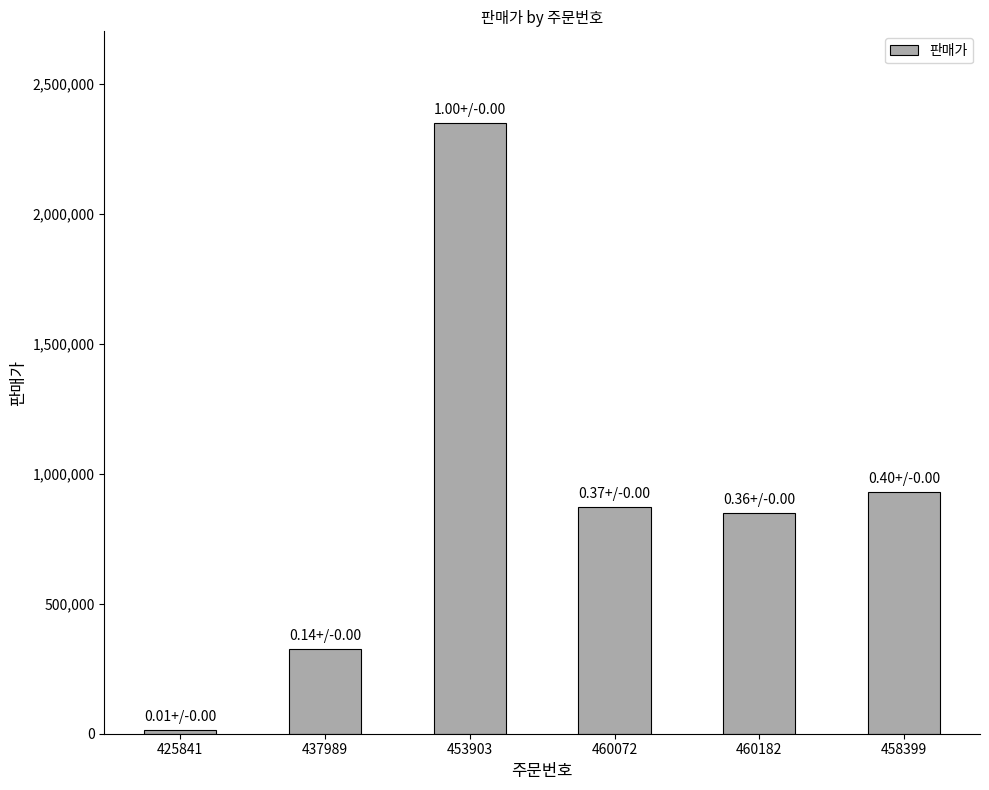

What is the label of the 1st bar from the left?

425841